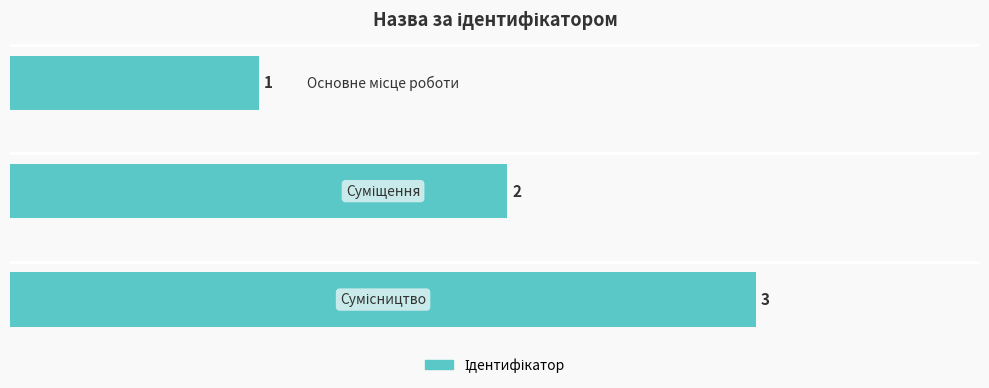

How many bars are there in total?

3